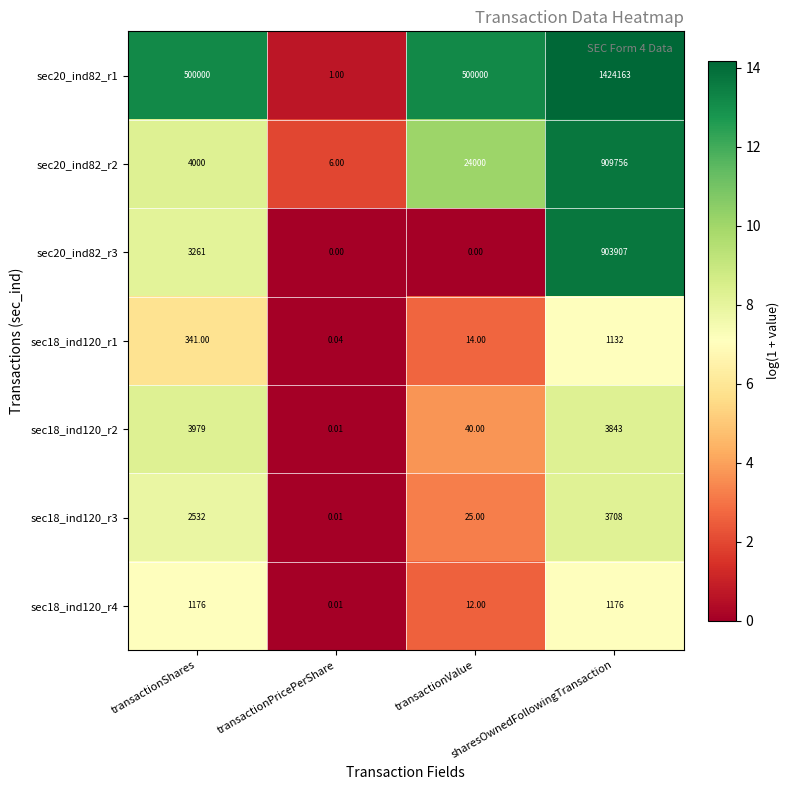

How many series are shown in this chart?

7